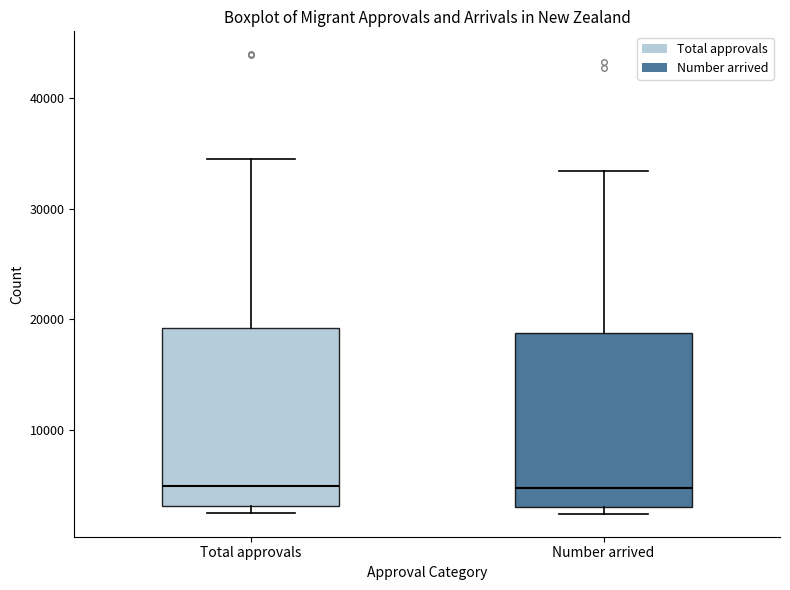

Where is the upper edge of the box for Total approvals on the y-axis? The values are not printed on the chart, so give them approximately, as read against the axis.

19000